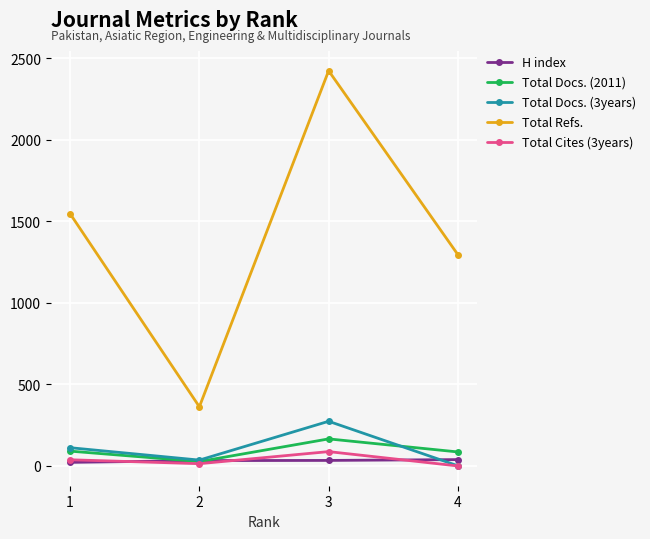

What is the total value across all series at 4?

1422